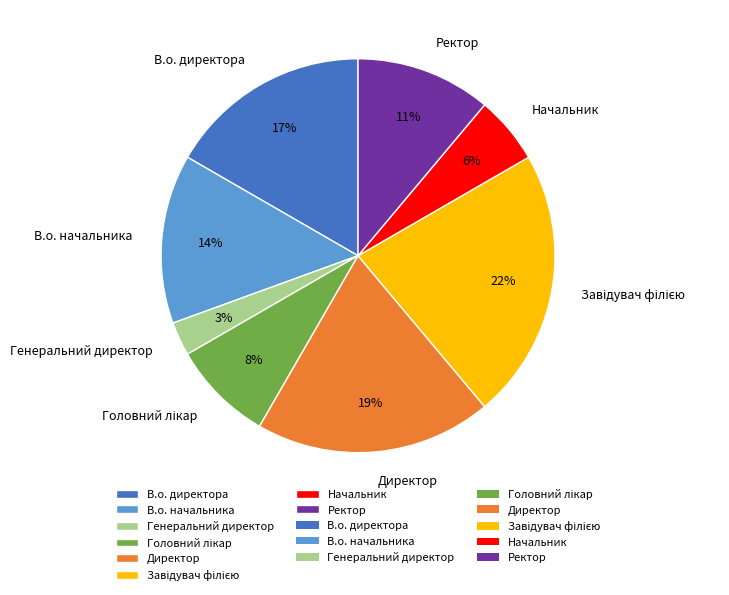

To the nearest percent, what percentage of the pie is Директор?

19%